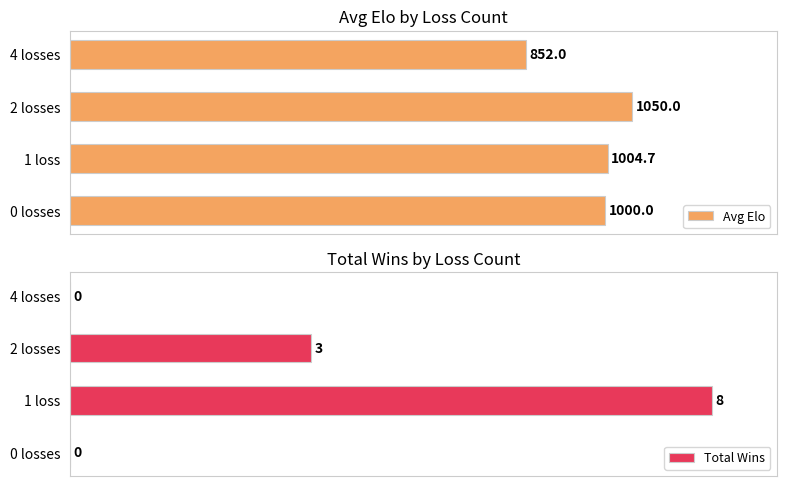

Where is Total Wins nearest to the value 50?

2 losses